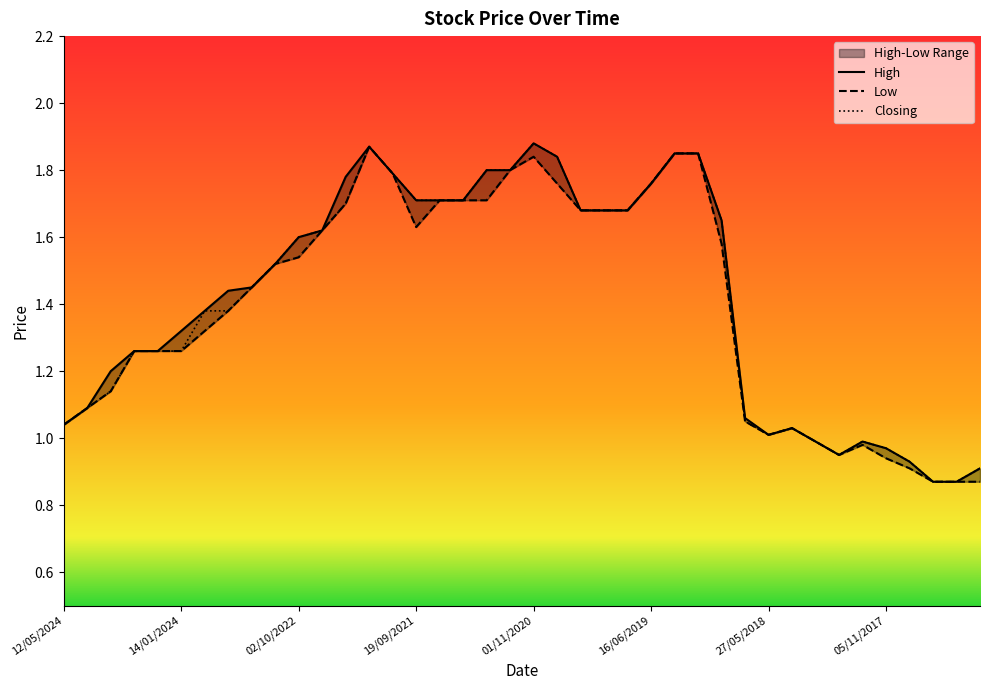

True or false: High and Closing cross at least once.

False